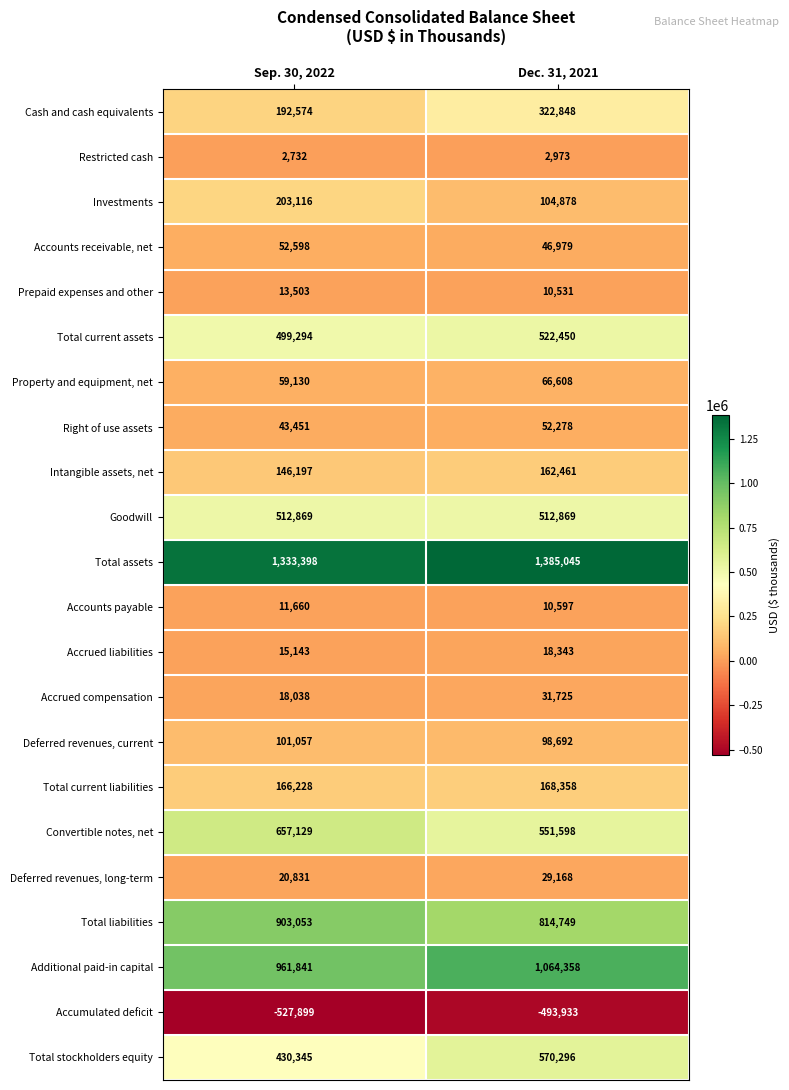

What is the average value of the Total assets series?

1359222